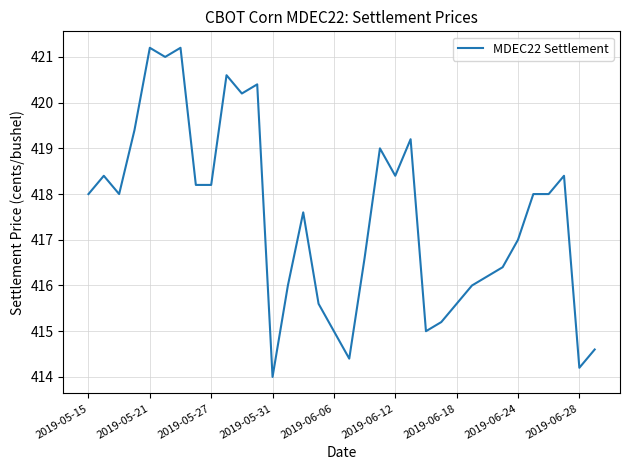

What is the smallest value displayed?

414.0